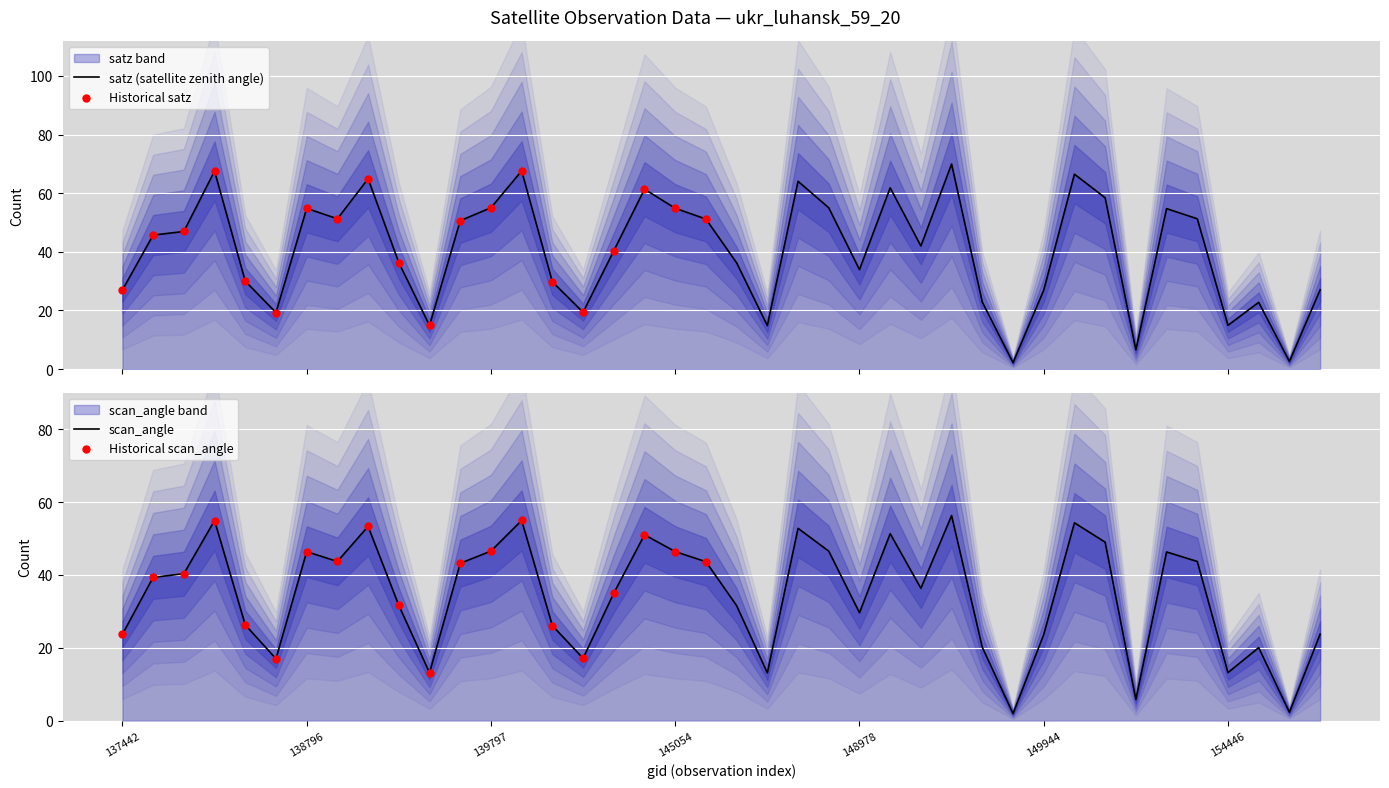

Which series contains the lowest Y value?

scan_angle